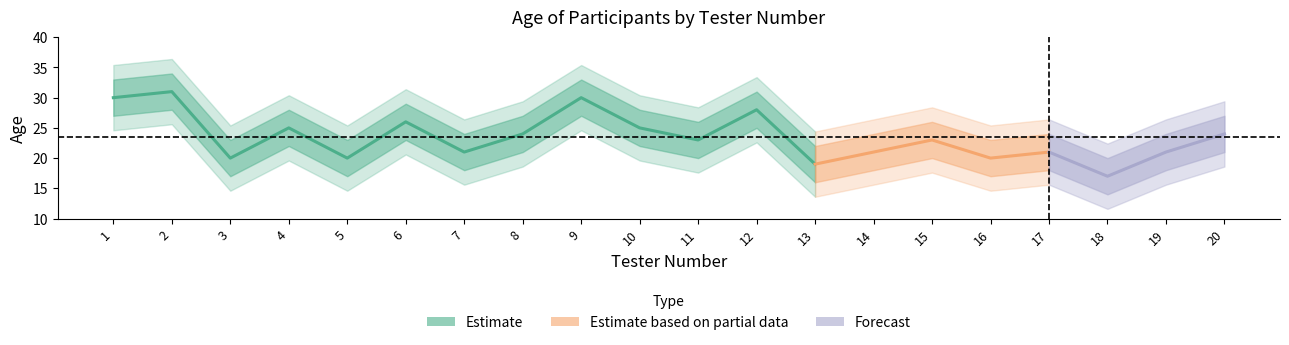

How many distinct data groups are displayed?

3